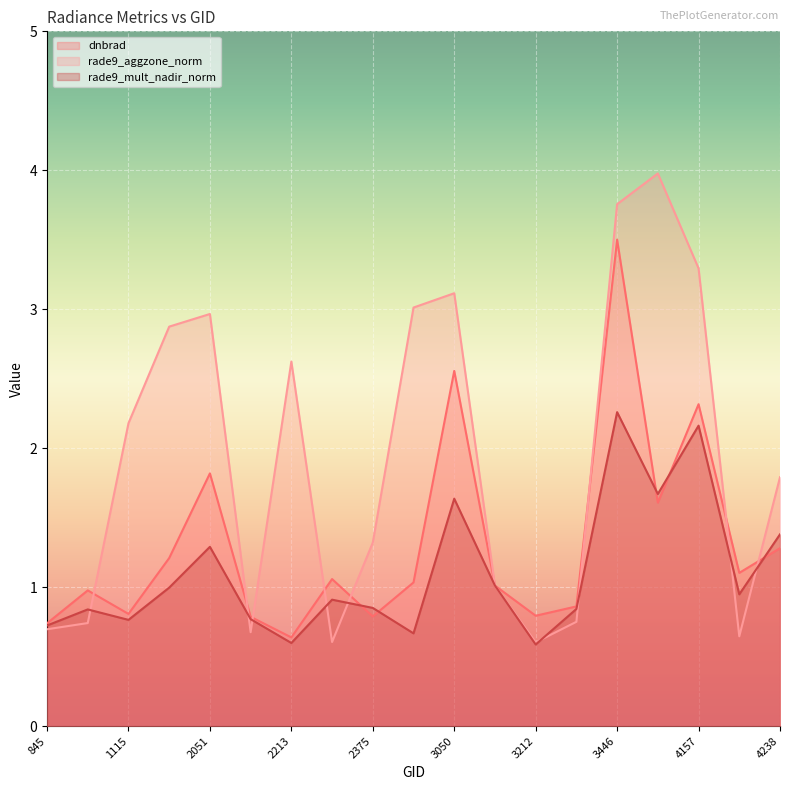

Reading left to right, what are all the values shown in this chart?

dnbrad: 0.7	1.0	0.8	1.2	1.8	0.8	0.6	1.1	0.8	1.0	2.6	1.0	0.8	0.9	3.5	1.6	2.3	1.1	1.3
rade9_aggzone_norm: 0.7	0.7	2.2	2.9	3.0	0.7	2.6	0.6	1.3	3.0	3.1	1.0	0.6	0.8	3.8	4.0	3.3	0.6	1.8
rade9_mult_nadir_norm: 0.7	0.8	0.8	1.0	1.3	0.8	0.6	0.9	0.9	0.7	1.6	1.0	0.6	0.8	2.3	1.7	2.2	0.9	1.4